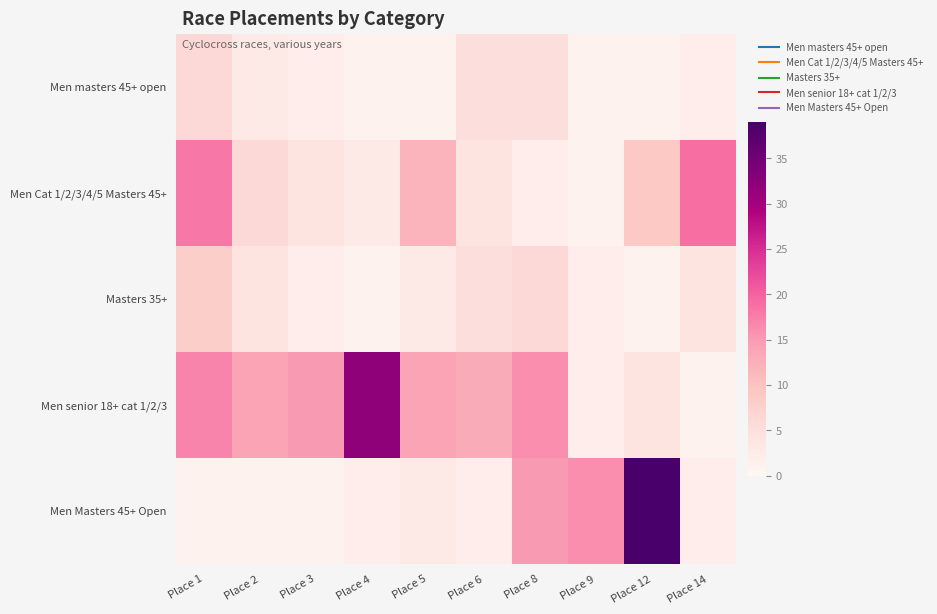

Rank the series by their maximum value, from highest to lowest.

Men Masters 45+ Open, Men senior 18+ cat 1/2/3, Men Cat 1/2/3/4/5 Masters 45+, Masters 35+, Men masters 45+ open